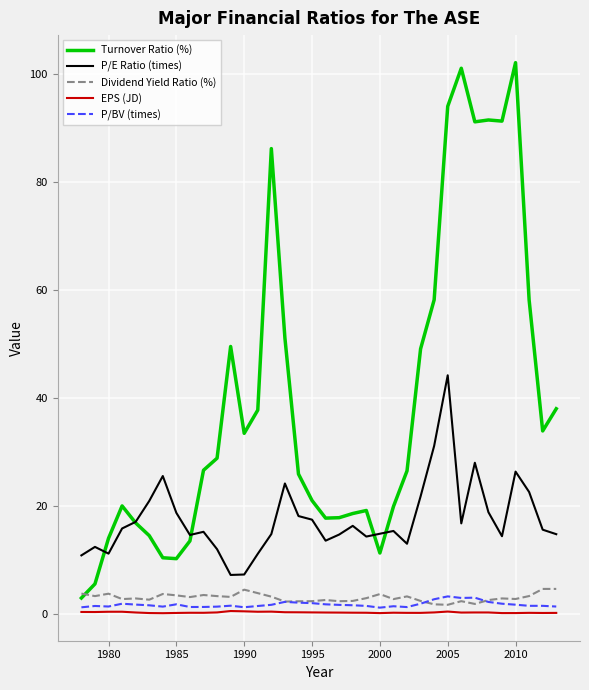

True or false: Dividend Yield Ratio (%) and P/E Ratio (times) cross at least once.

False